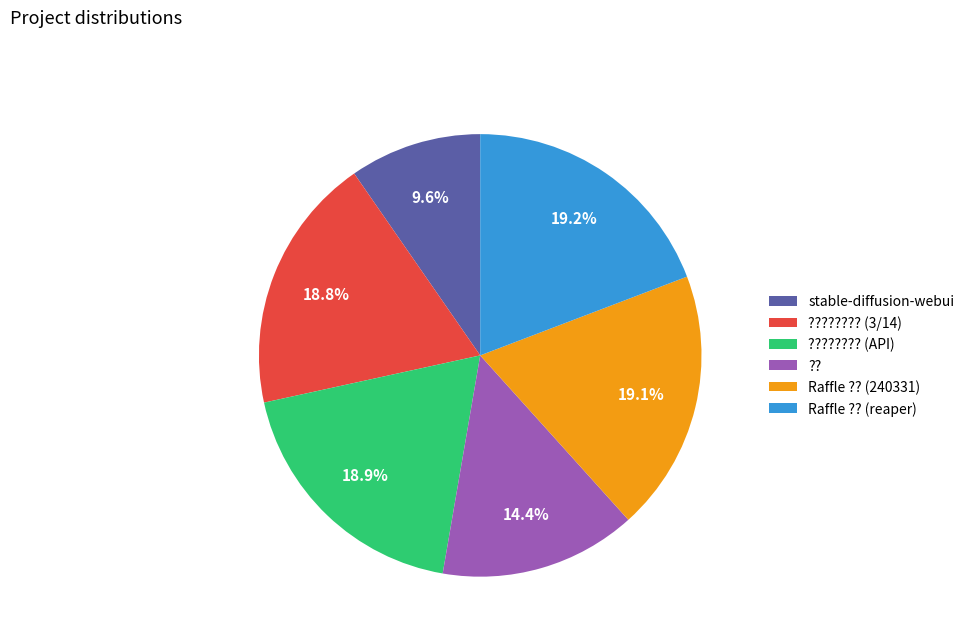

How many slices are in this pie chart?

6